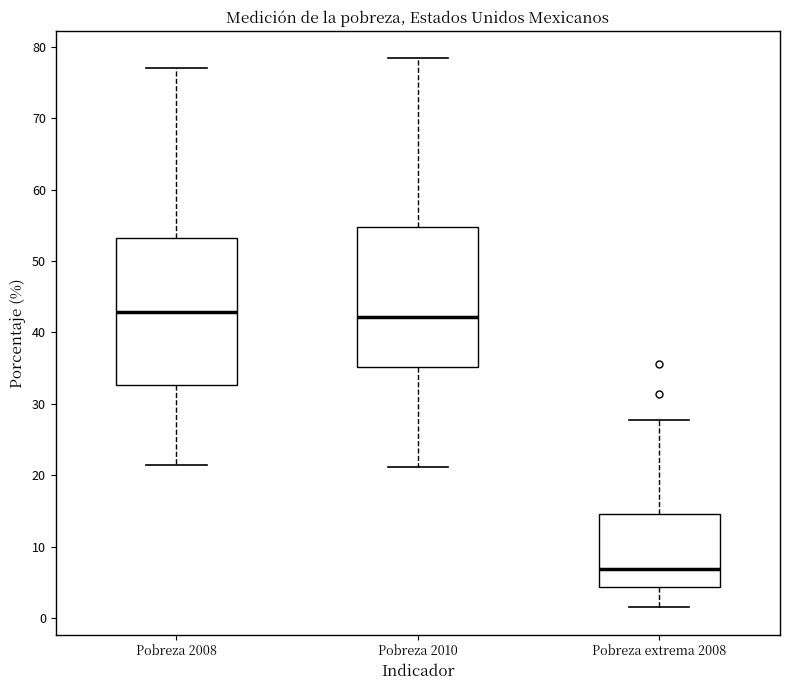

Reading left to right, transcribe this box plot: for each box, give where its median line is, the range the box spans, and where its two whiskers end, as read against the y-axis. The values are not printed on the chart, so give them approximately, as read against the axis.

Pobreza 2008: median 43, box 33 to 53, whiskers 21 to 77
Pobreza 2010: median 42, box 35 to 55, whiskers 21 to 78
Pobreza extrema 2008: median 7, box 4 to 15, whiskers 2 to 28